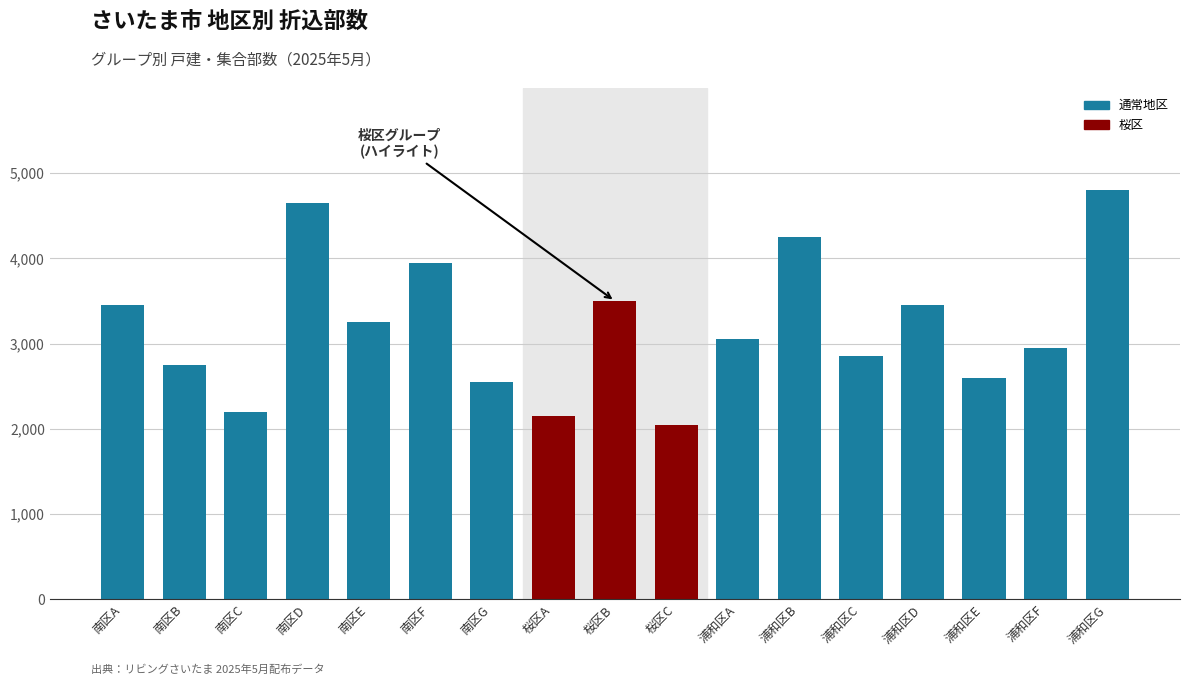

Read the value at 南区E, to the nearest 50.

3250